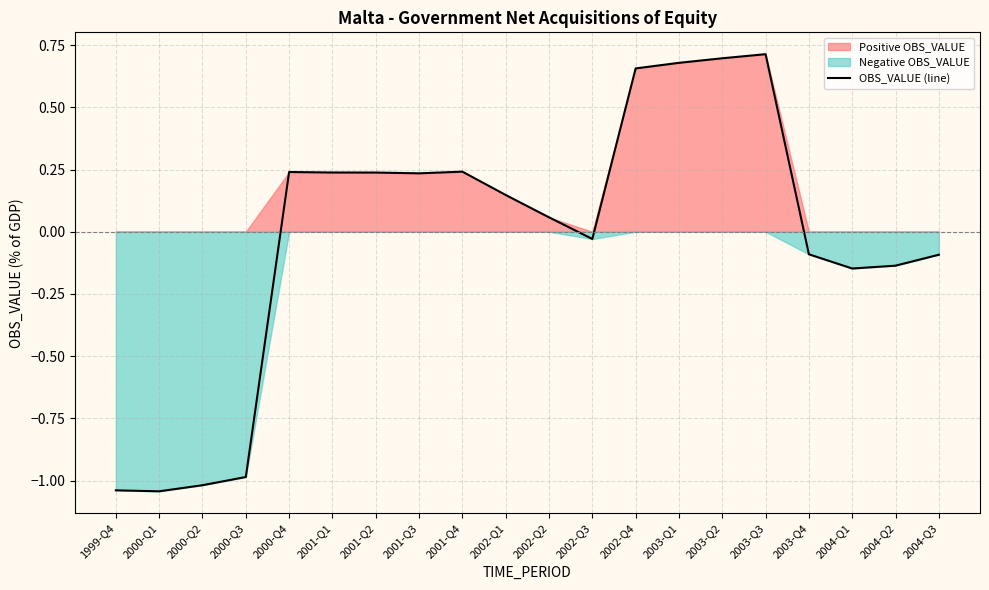

What is the approximate value at 2001-Q1?

0.2